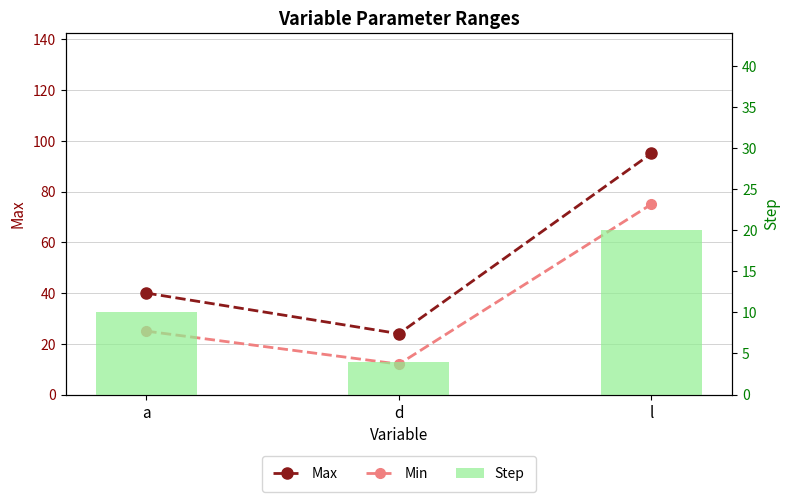

How many Step values are between 4 and 20?

3